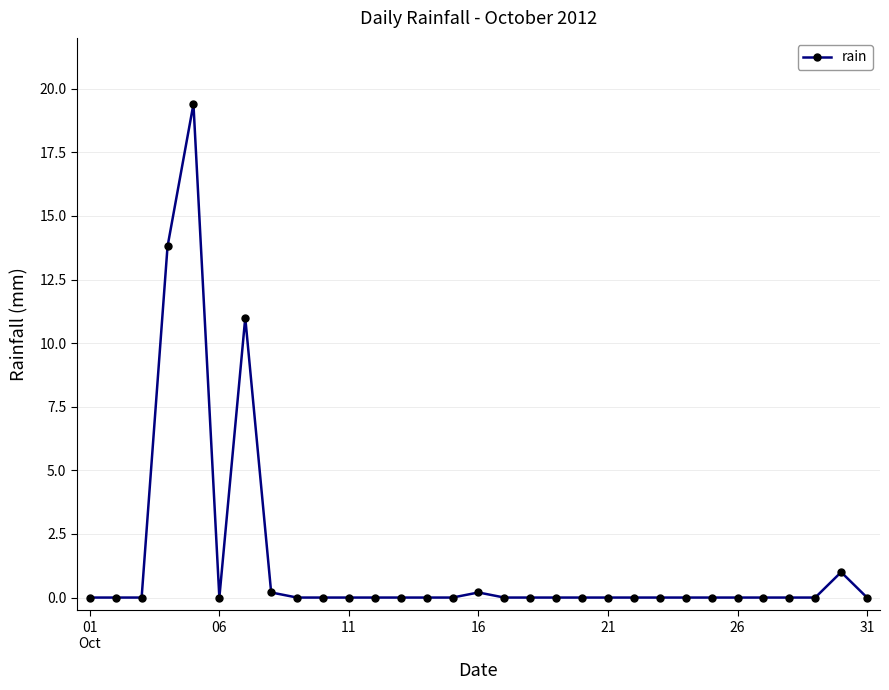

What is the greatest value displayed?

19.4